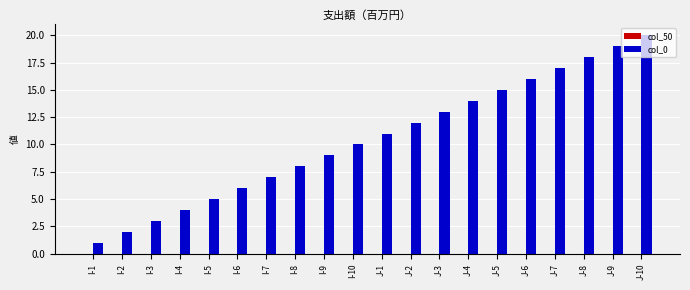

True or false: the data shows 14 at J-4.

True